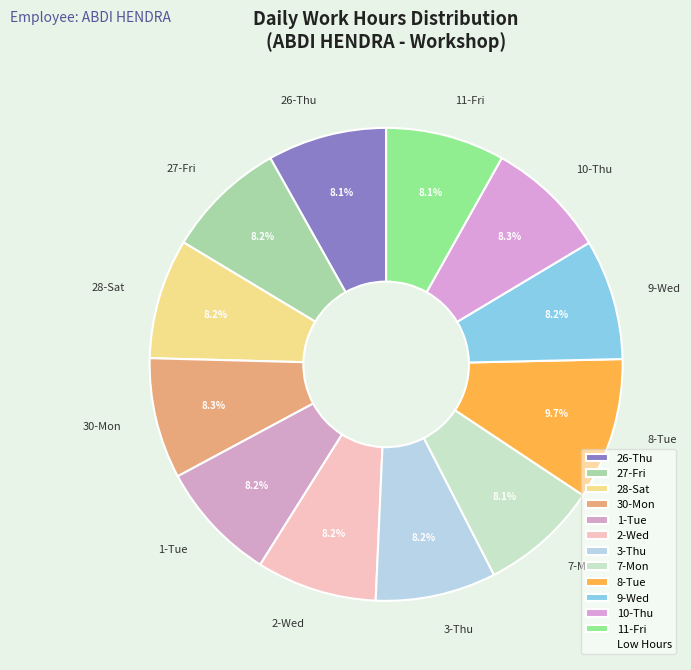

Does any single category account for the majority?

No